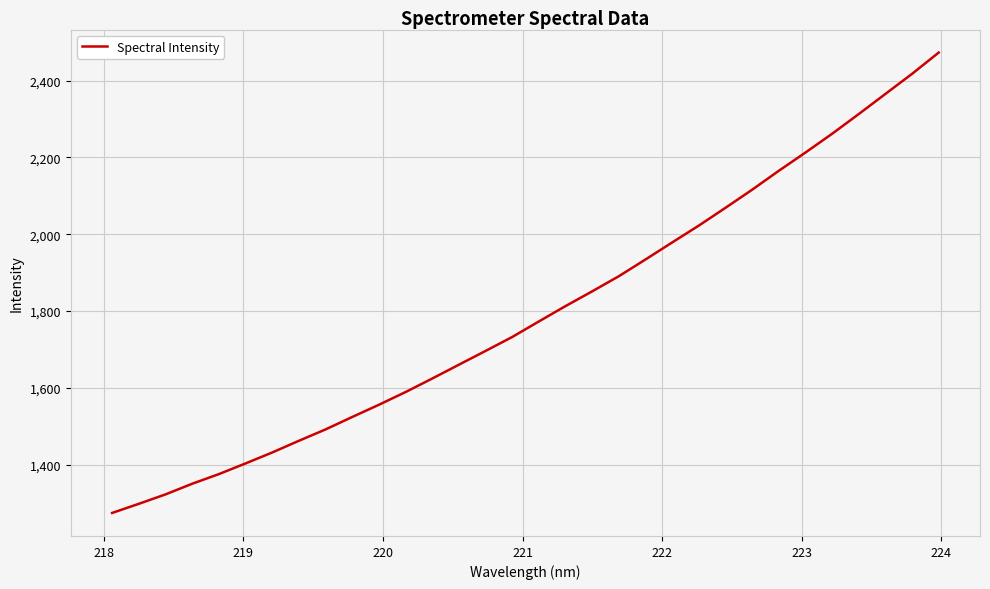

What is the maximum value shown in the chart?

2472.8